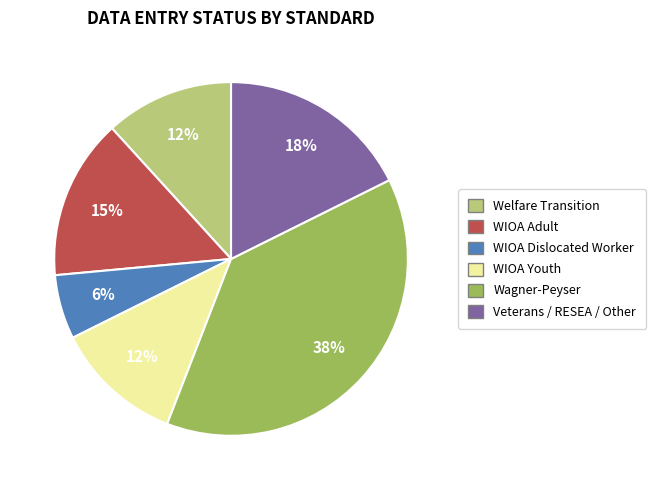

Do Veterans / RESEA / Other and WIOA Adult together represent more than half of the pie?

No